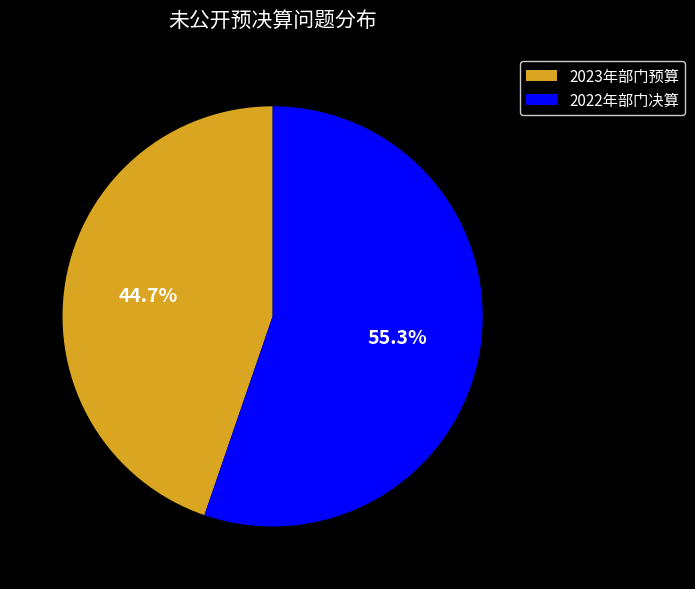

Count the number of slices in the pie.

2